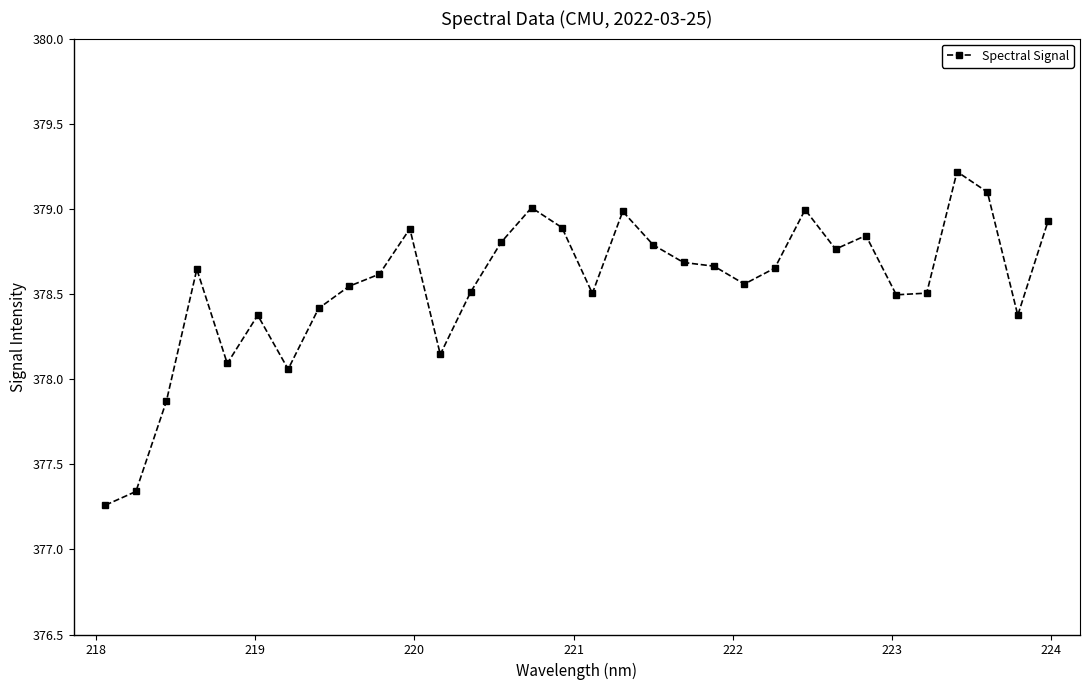

What is the difference between the maximum and minimum values?

2.0